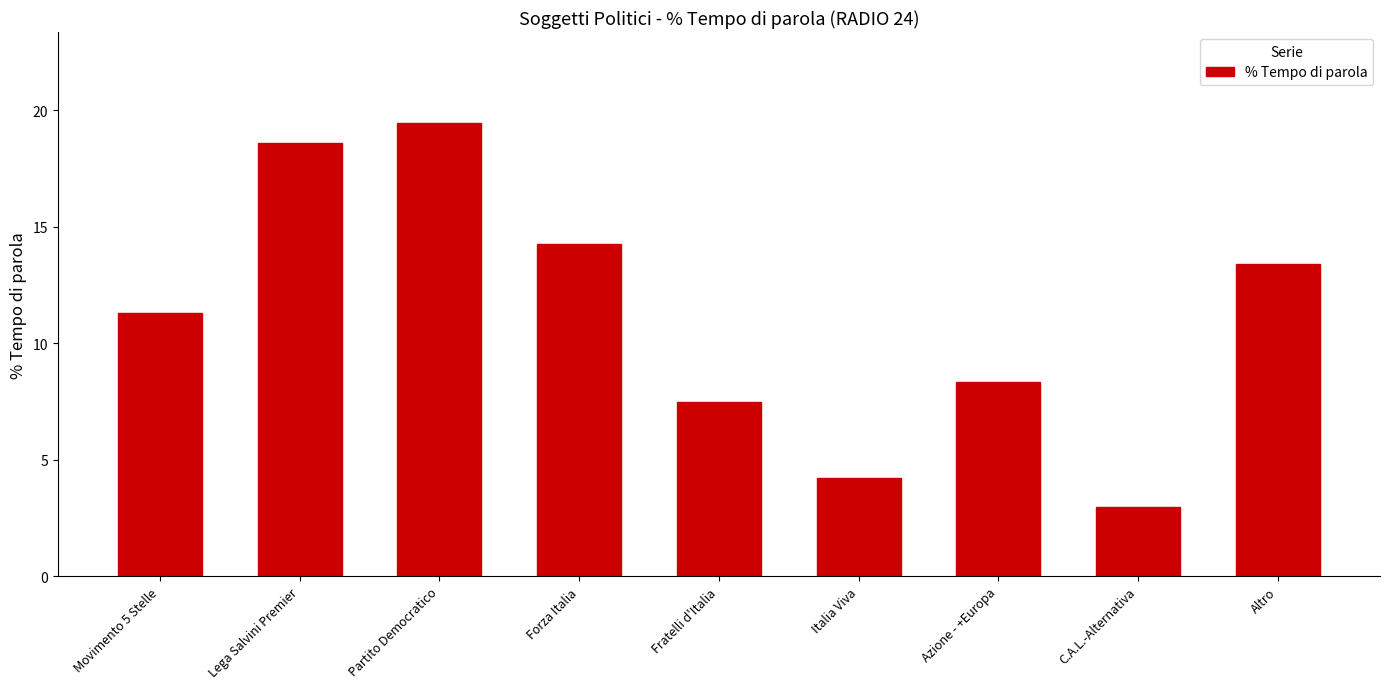

What is the average value?

11.1